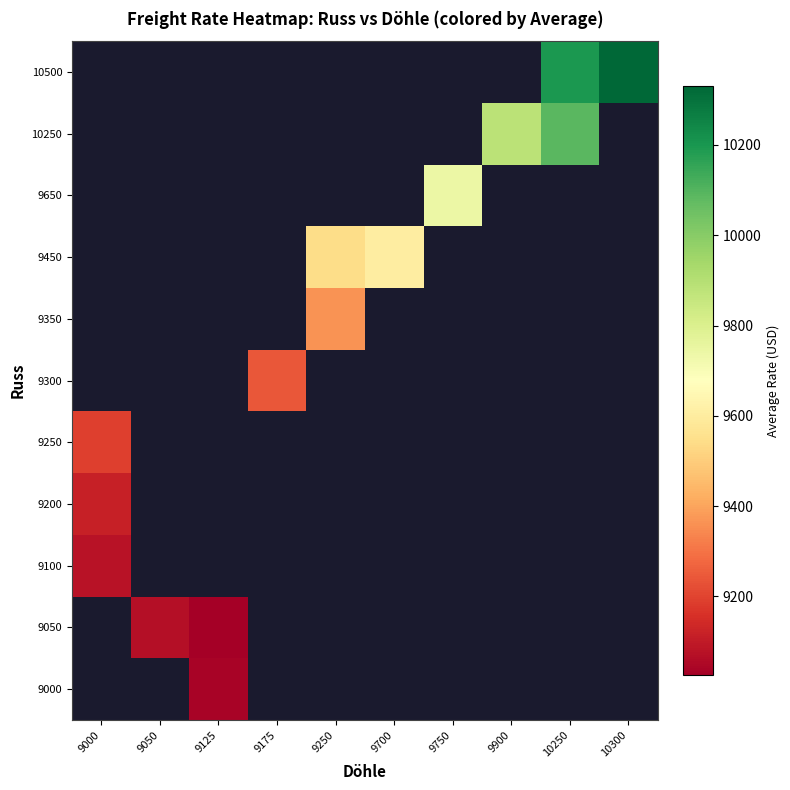

How many categories are shown in the chart?

10